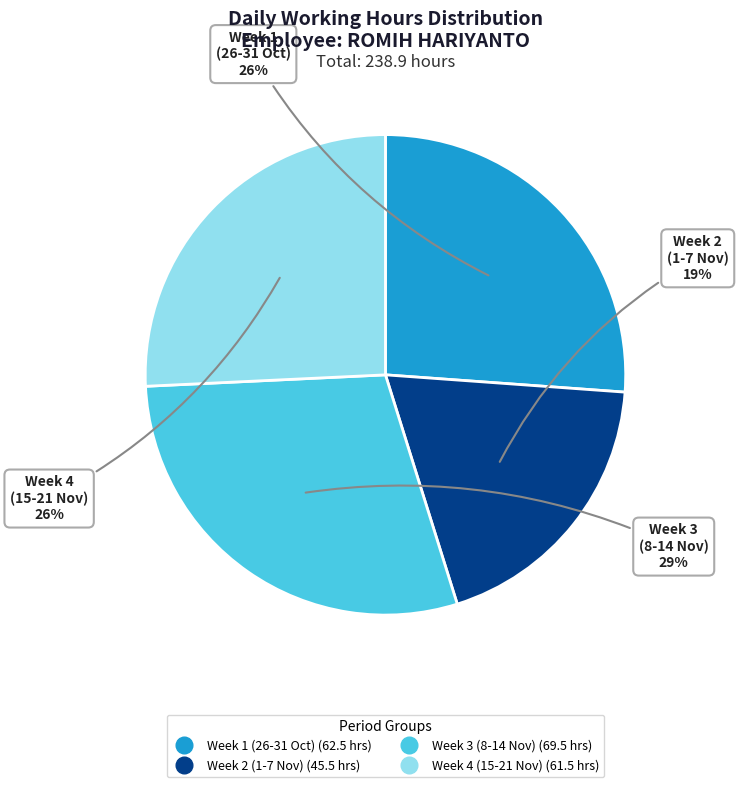

To the nearest percent, what is the average slice percentage?

25%